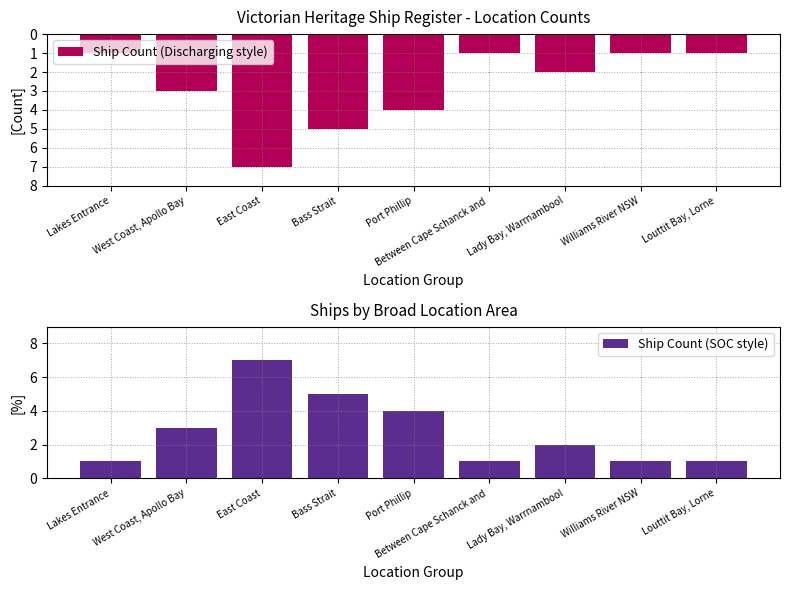

How many Ship Count (Discharging style) values are between -4 and -1?

7